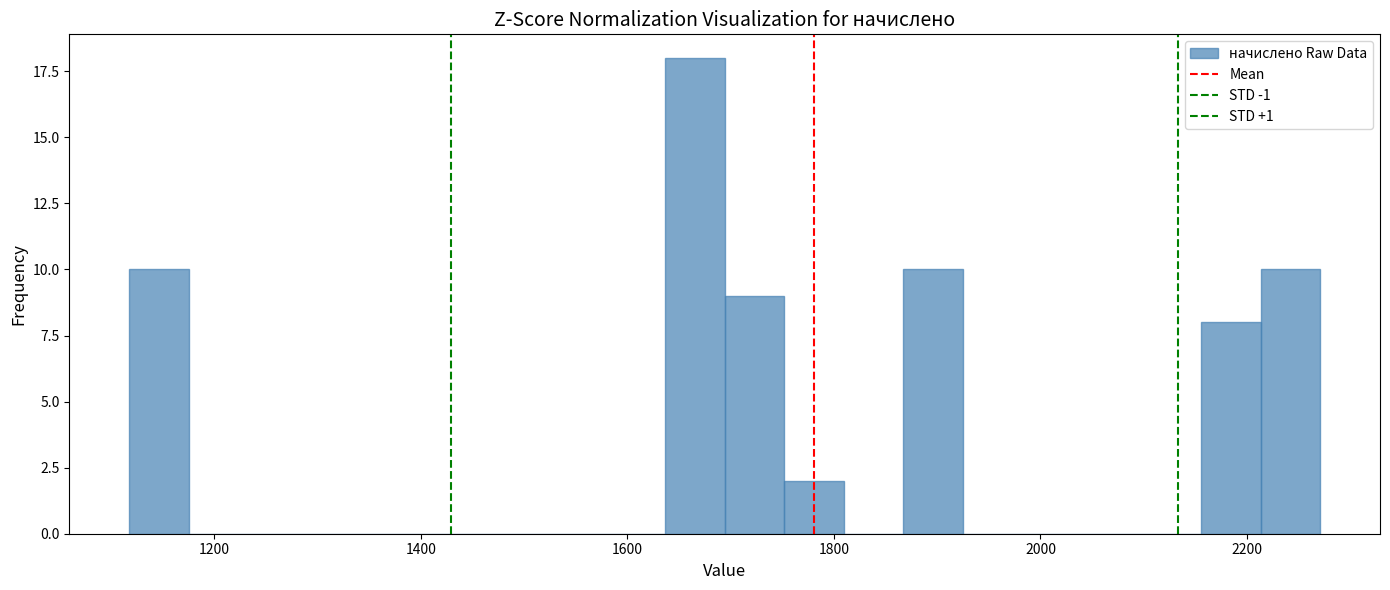

Around what value on the x-axis is the tallest bar? Give the approximate position of its centre, as read against the axis.

1660